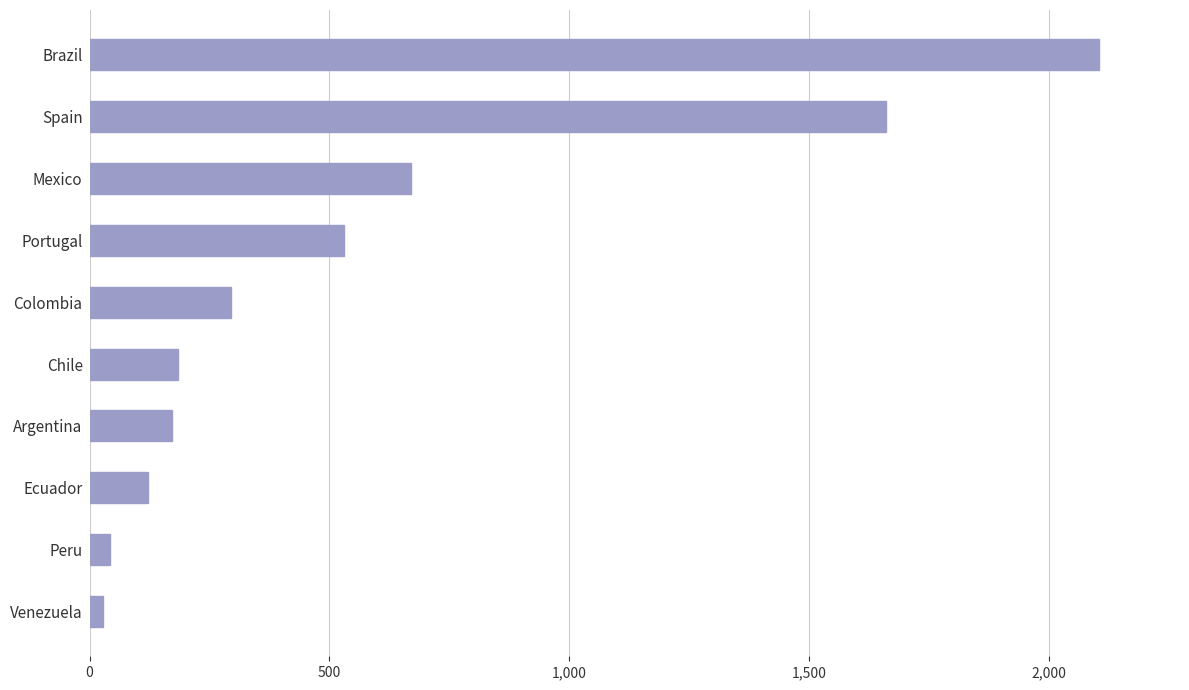

Where is the data nearest to the value 1067?

Mexico